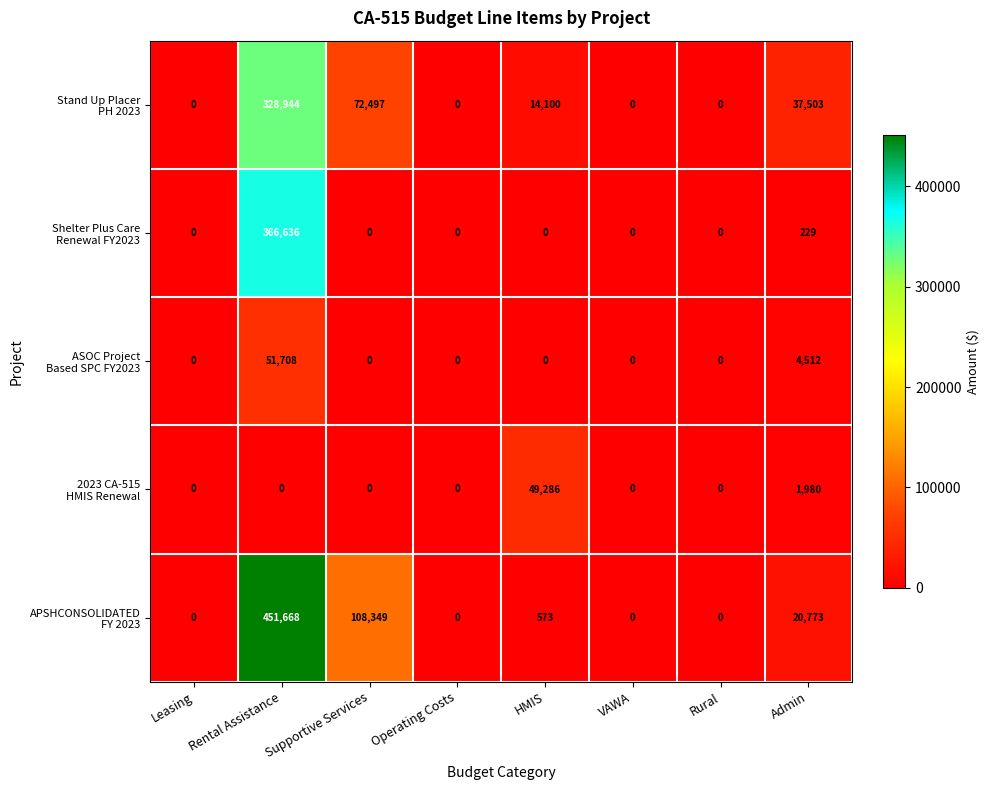

At which category does the chart reach its peak across all series?

Rental Assistance